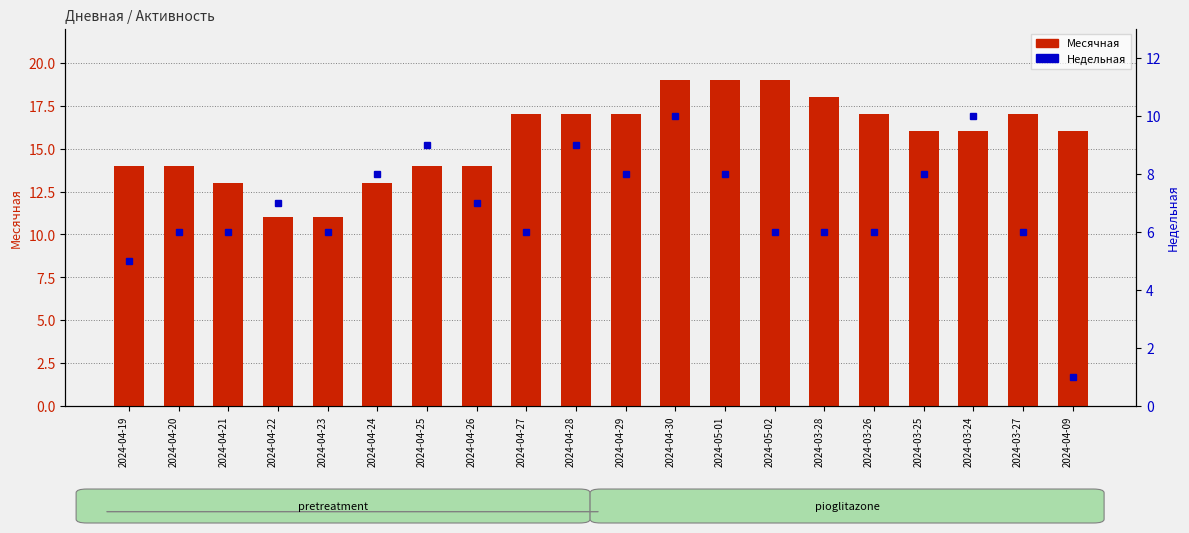

How many Месячная values are between 14 and 17?

12